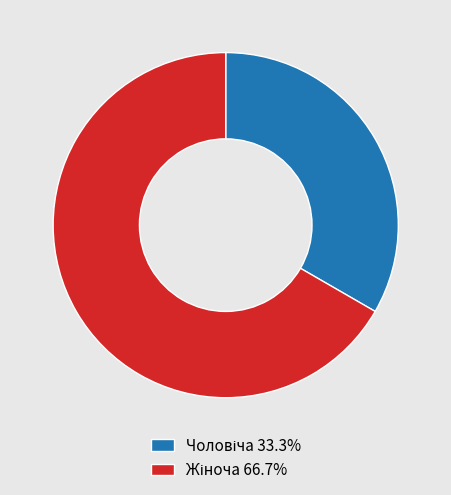

Does any single category account for the majority?

Yes